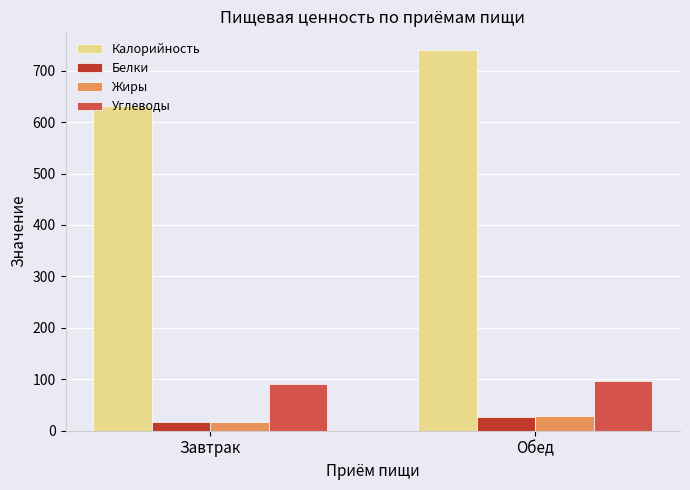

What position from the left is Завтрак?

1